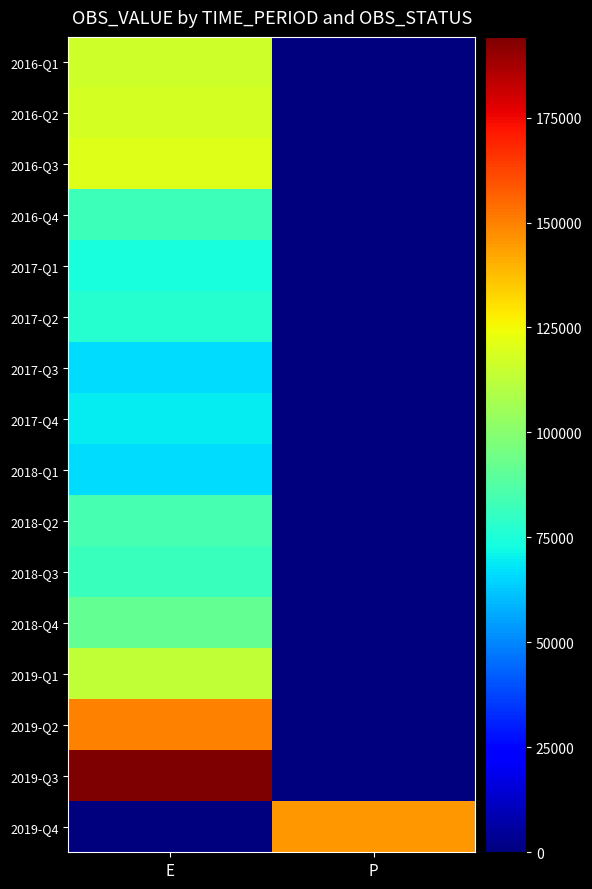

At which category does the chart reach its minimum across all series?

P